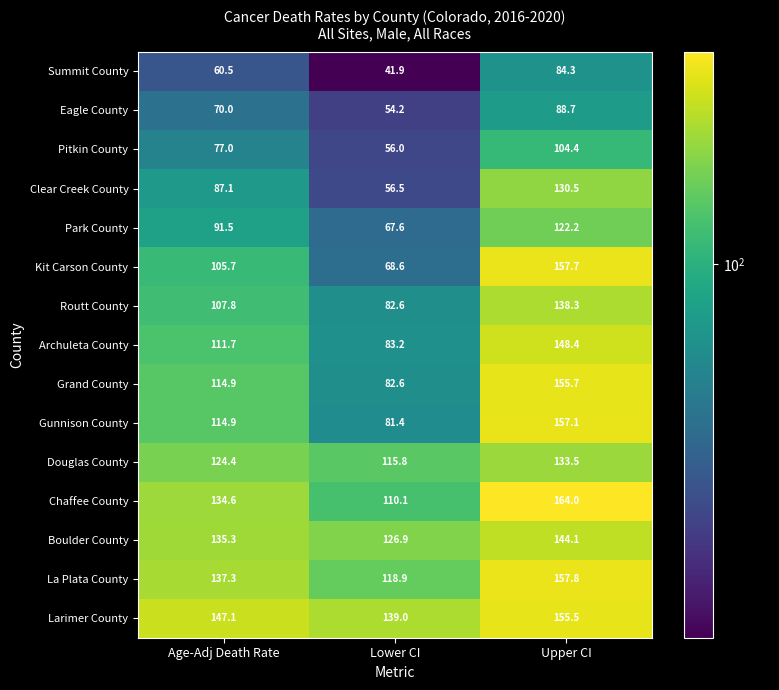

What is the difference between the maximum and minimum values in the Kit Carson County series?

89.1